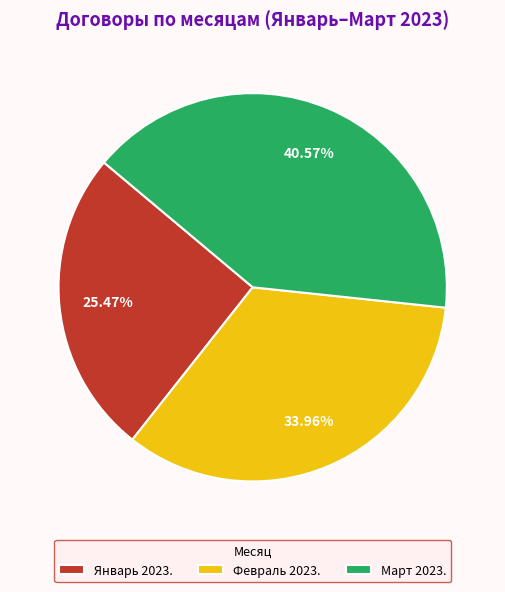

Is there a majority slice in this chart?

No